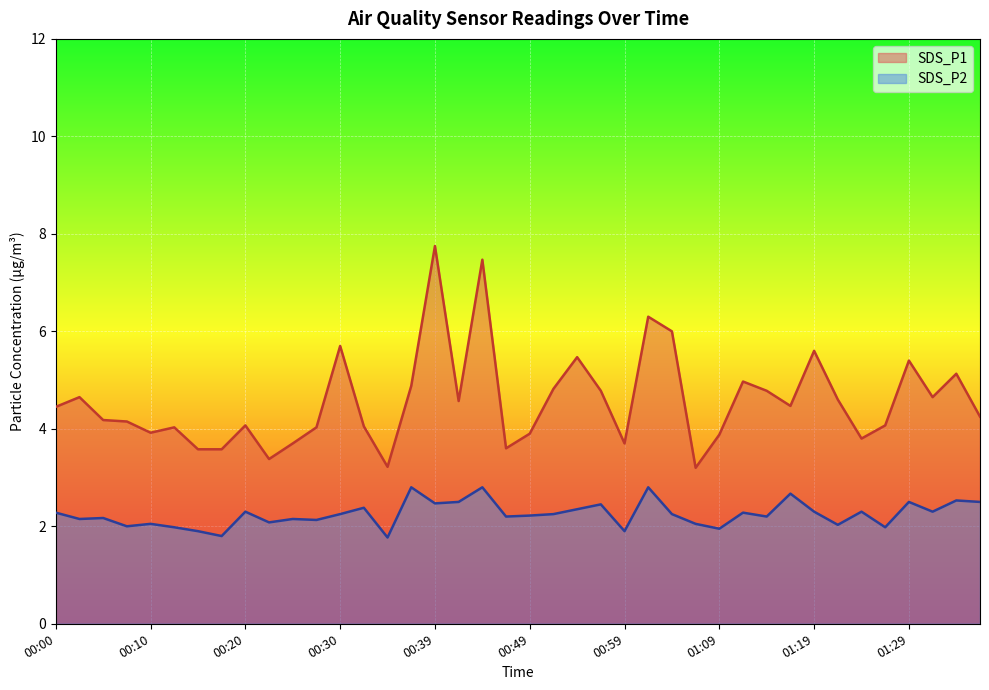

What is the average value of the SDS_P1 series?

4.6